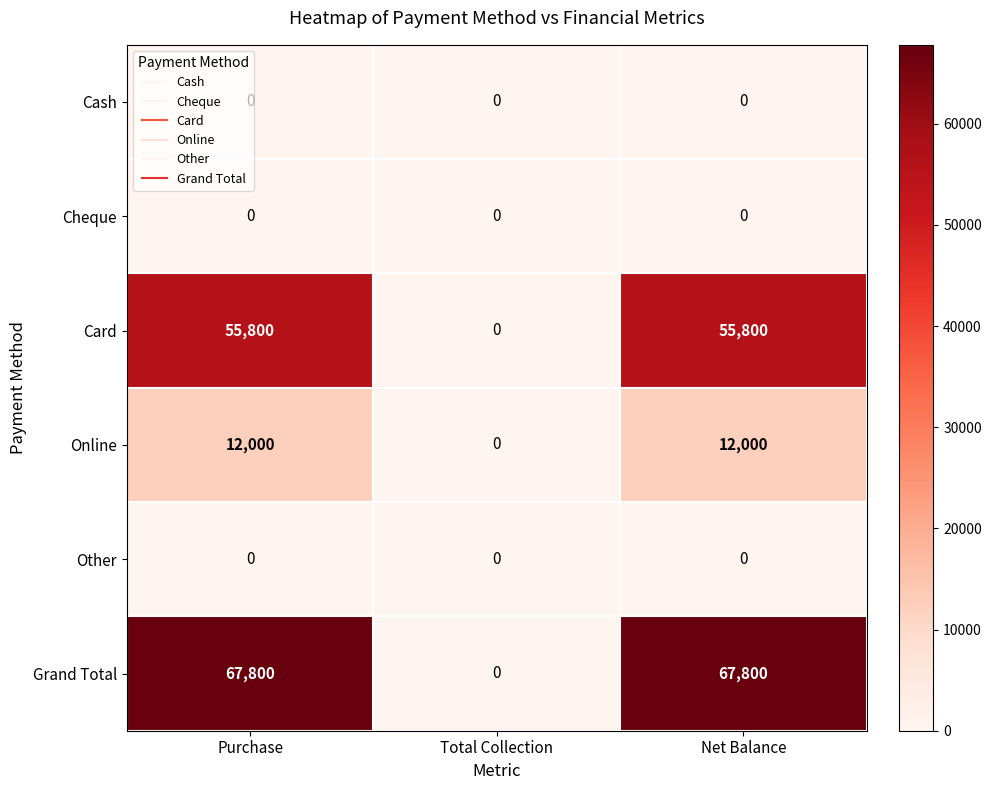

Which series has the largest total across all categories?

Grand Total